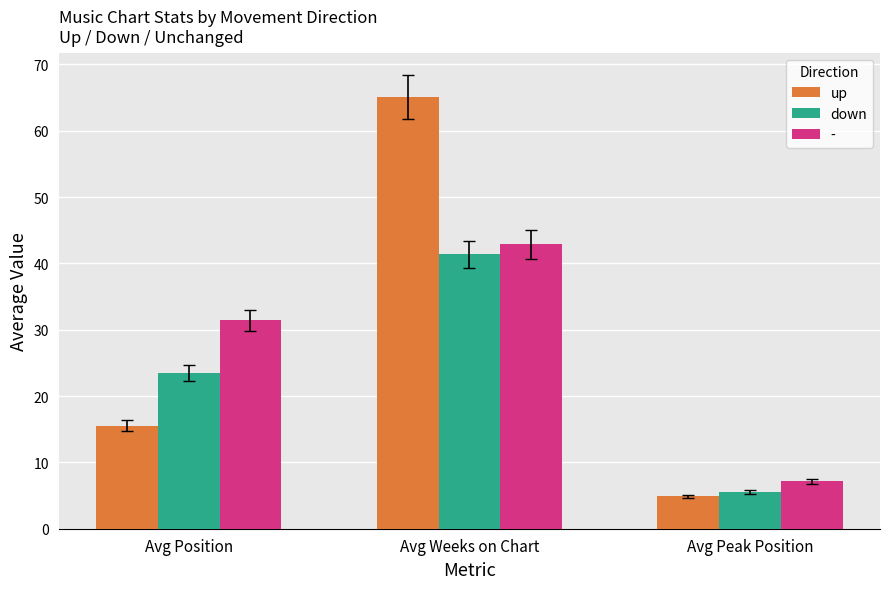

The up series shows 113.9 at Avg Weeks on Chart. True or false?

False